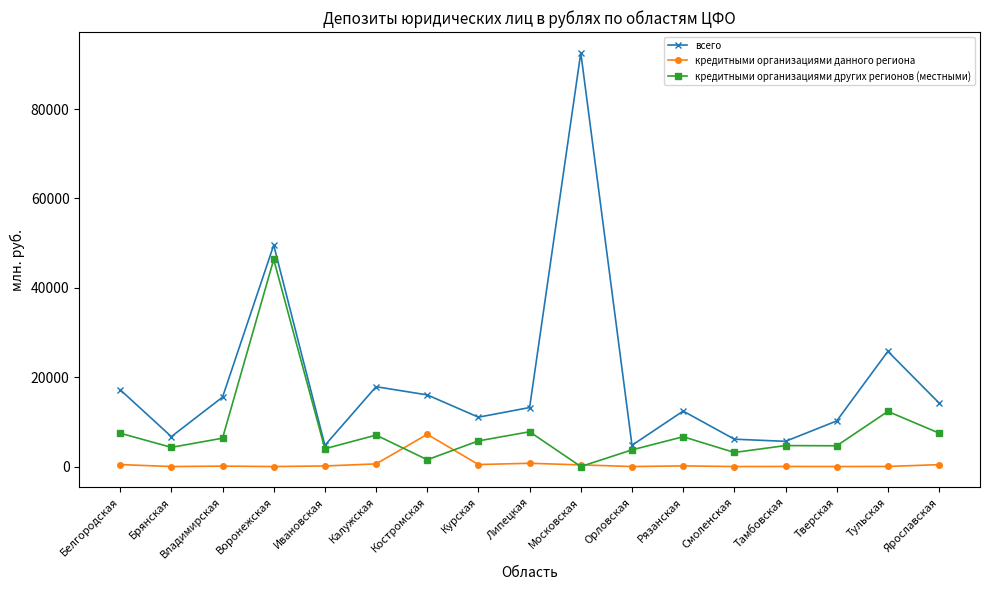

What is the greatest value displayed?

92611